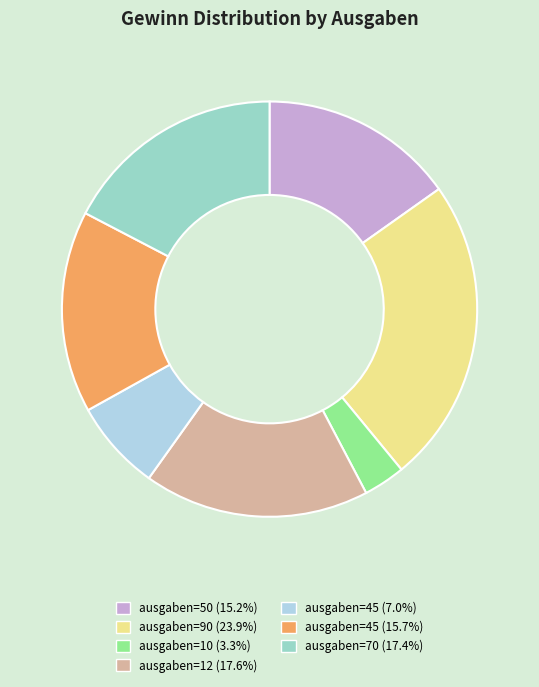

Count the number of slices in the pie.

7